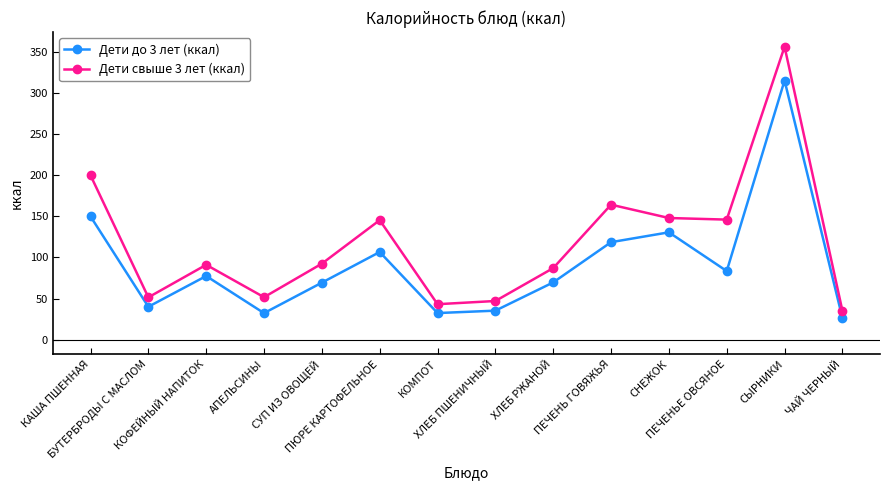

List the series in order of their overall mean, lowest first.

Дети до 3 лет (ккал), Дети свыше 3 лет (ккал)